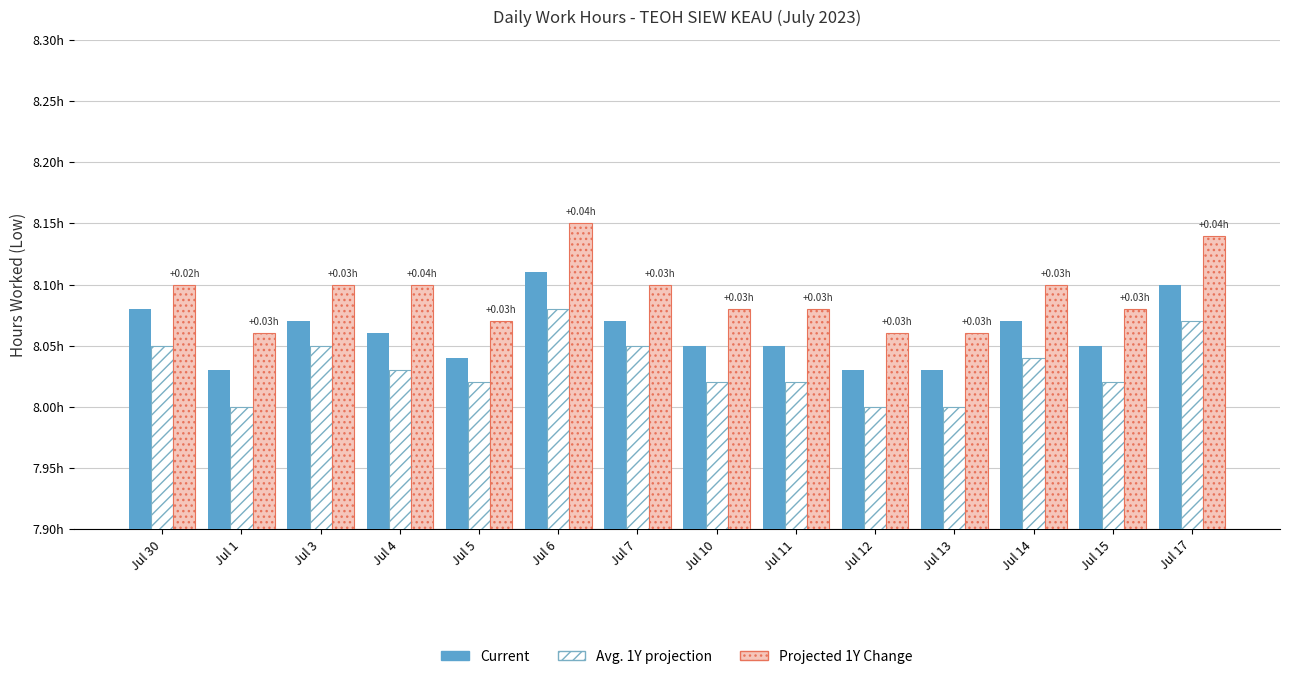

The value of Avg. 1Y projection at Jul 15 is 8.0. True or false?

True